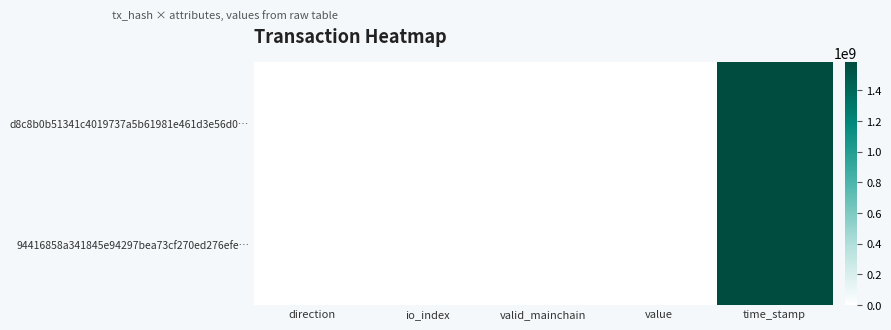

How many distinct data groups are displayed?

2